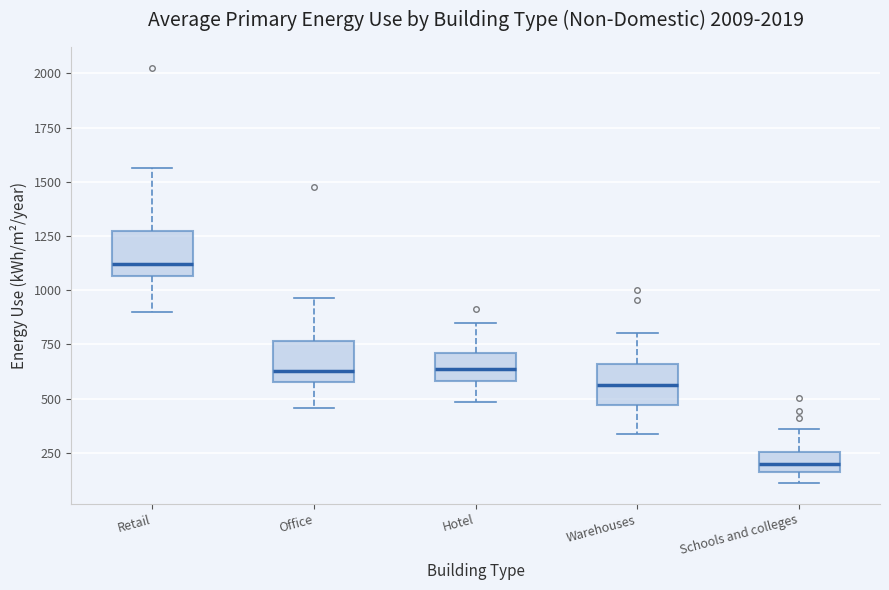

Which box's median line is the highest?

Retail